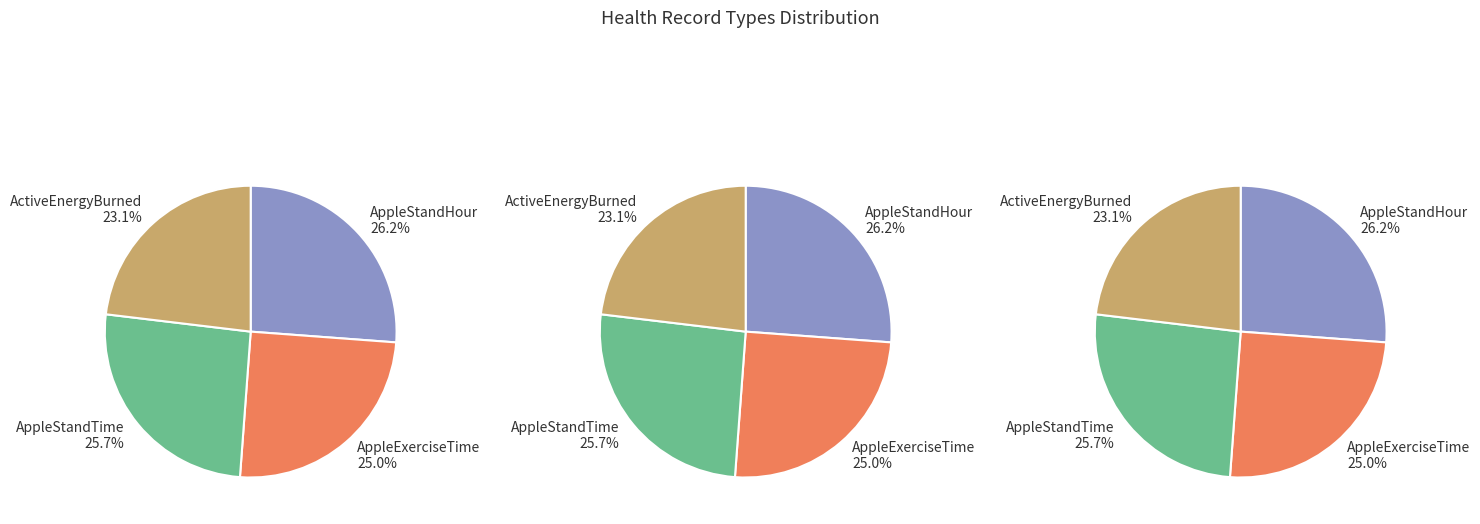

What percentage is the HKCategoryTypeIdentifierAppleStandHour slice, to the nearest percent?

26%